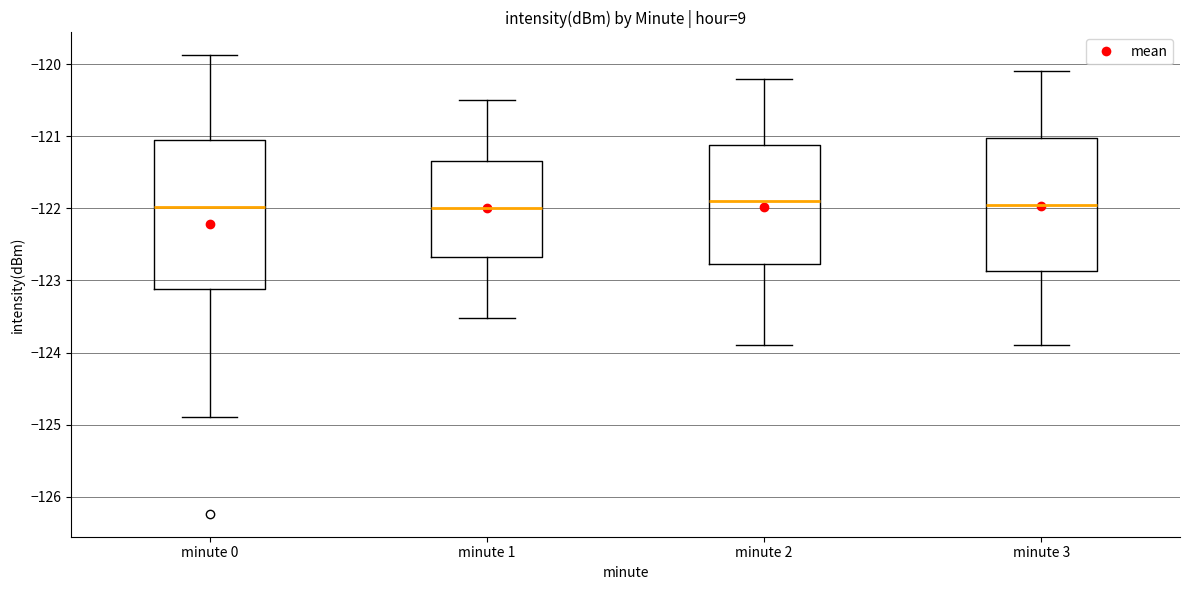

Reading left to right, read every box against the y-axis: the position of its median line, the range the box covers, and the ends of its whiskers. The values are not printed on the chart, so give them approximately, as read against the axis.

minute 0: median -122.0, box -123.1 to -121.1, whiskers -124.9 to -119.9
minute 1: median -122.0, box -122.7 to -121.3, whiskers -123.5 to -120.5
minute 2: median -121.9, box -122.8 to -121.1, whiskers -123.9 to -120.2
minute 3: median -121.9, box -122.9 to -121.0, whiskers -123.9 to -120.1